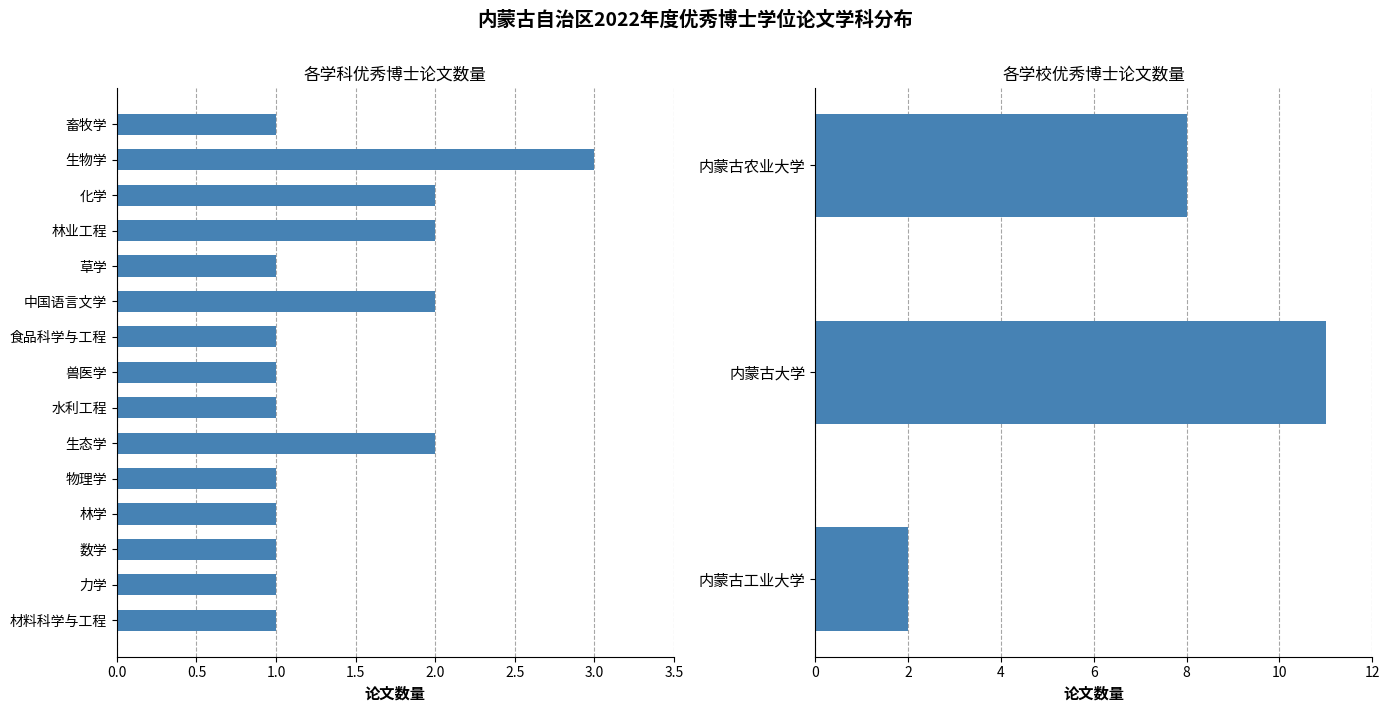

The chart shows a value of 0 at 材料科学与工程. True or false?

False